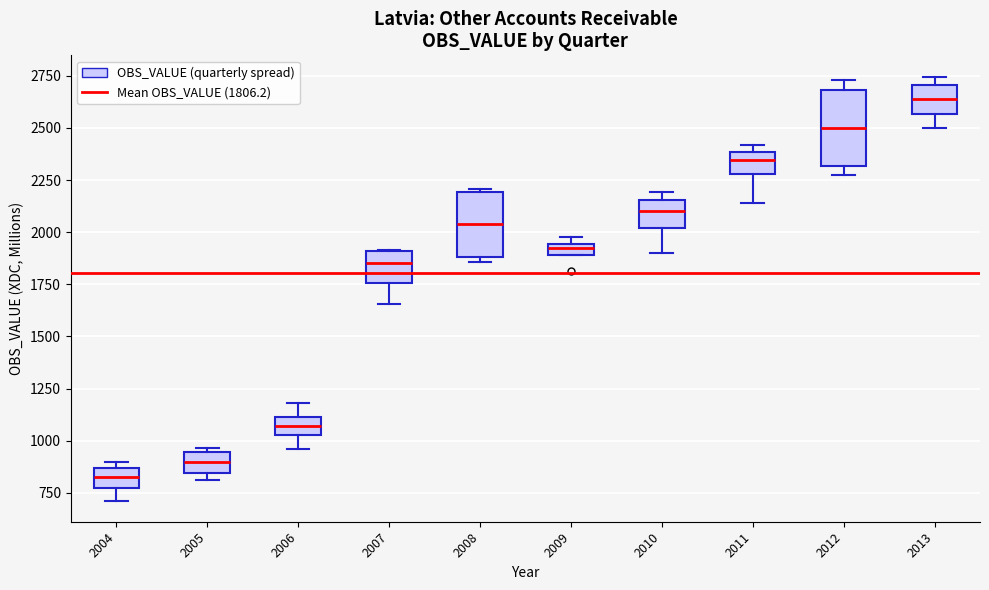

Where does the median line of the box at x = 2007 sit on the y-axis? The values are not printed on the chart, so give them approximately, as read against the axis.

1850